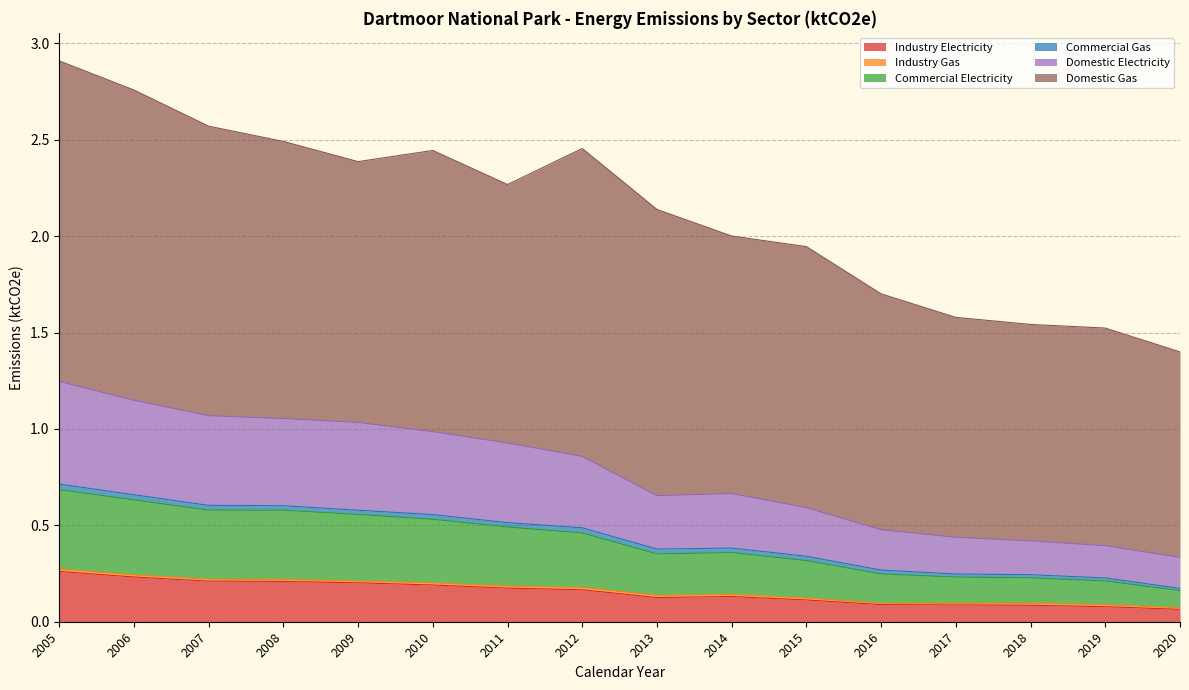

What value does the Industry Electricity series have at 2010?

0.2